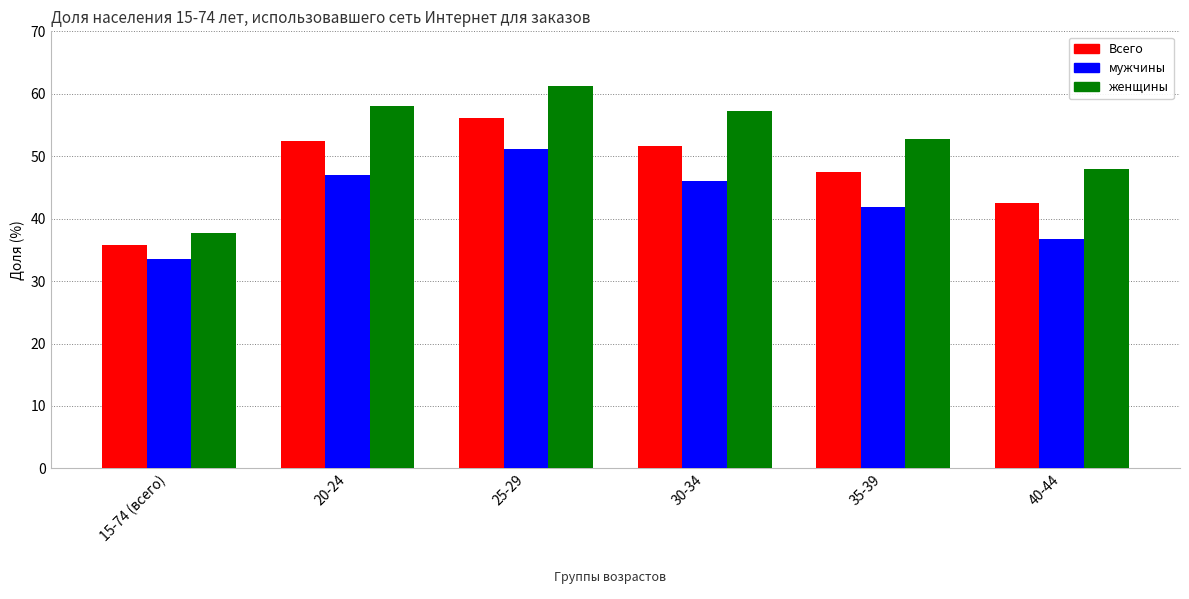

At which label does женщины first exceed 57?

20-24